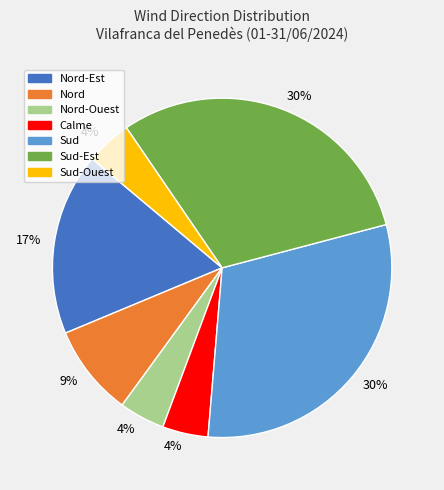

Does any single category account for the majority?

No